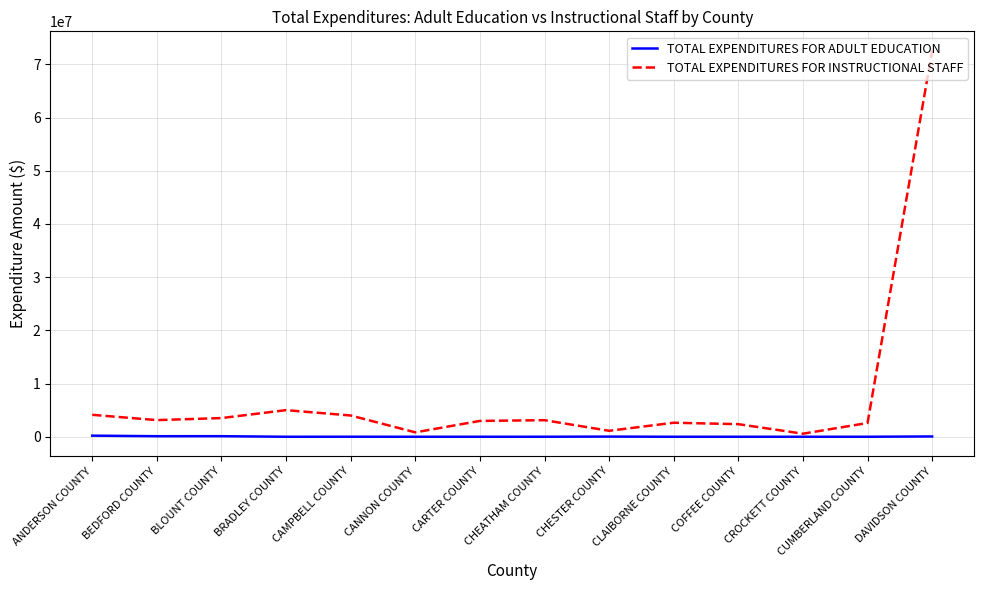

Which series has the widest spread of values?

TOTAL EXPENDITURES FOR INSTRUCTIONAL STAFF